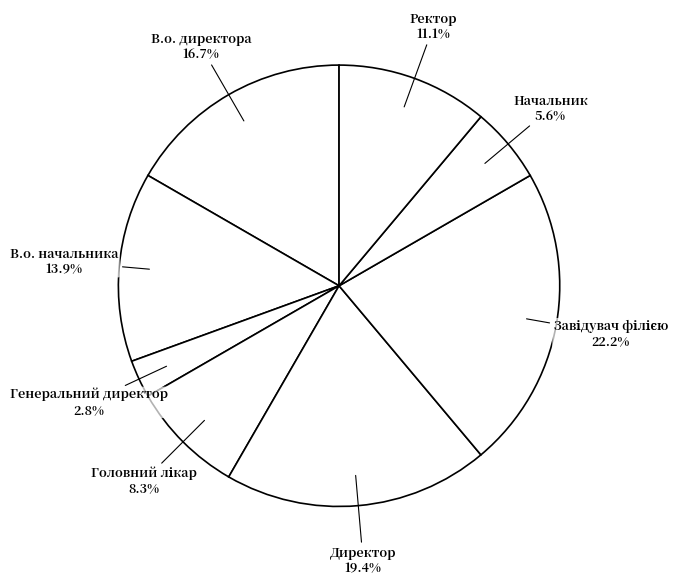

How many segments does this pie chart have?

8